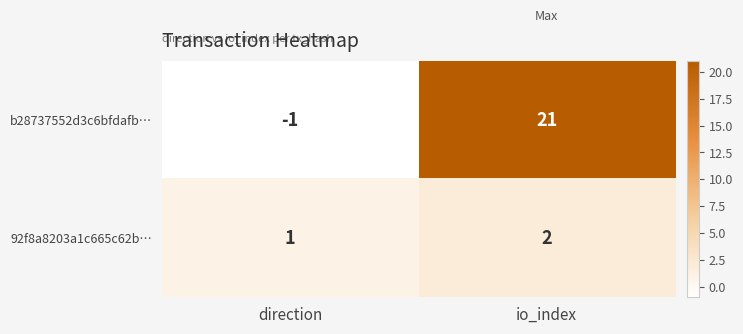

Rank the series by their maximum value, from highest to lowest.

b28737552d3c6bfdafb…, 92f8a8203a1c665c62b…